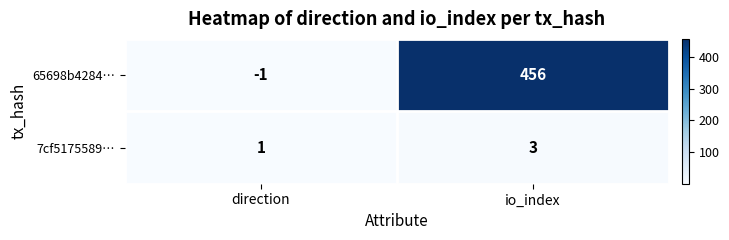

Which category has the lowest value across all series?

direction